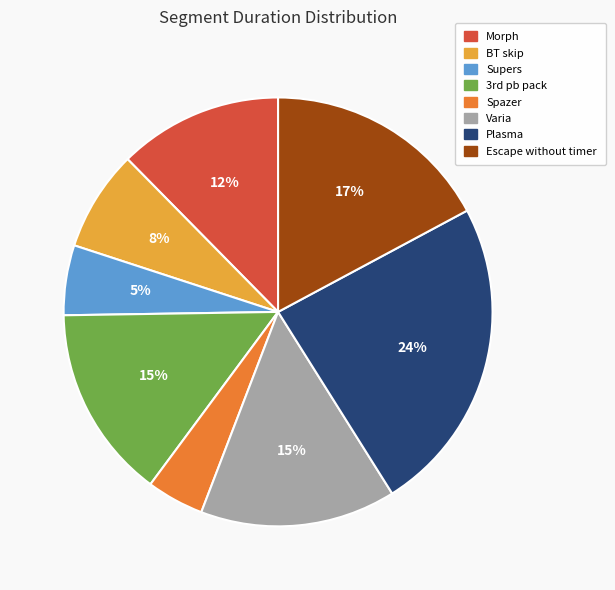

How many segments does this pie chart have?

8